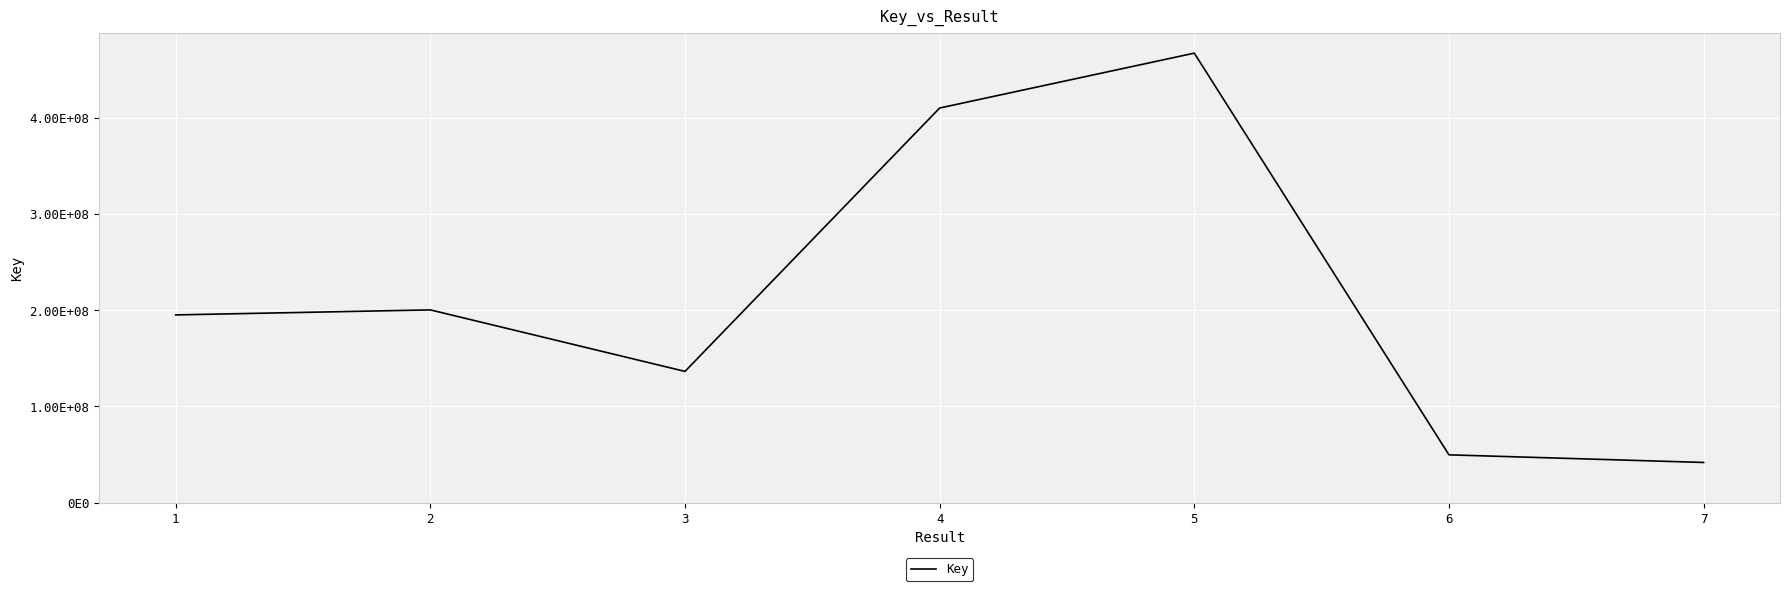

What is the average value?

214258507